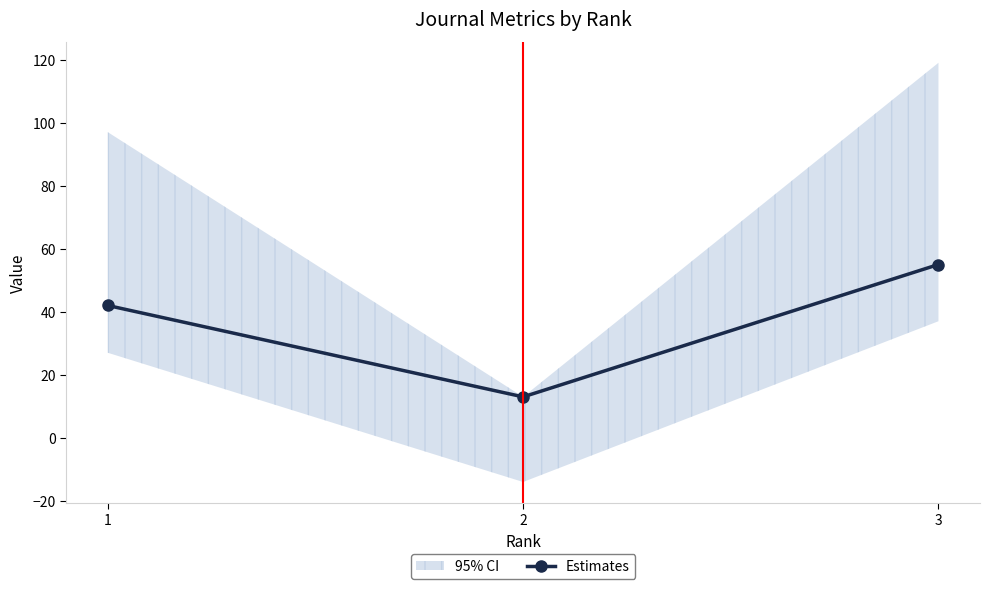

True or false: the data shows 71 at 1.

False